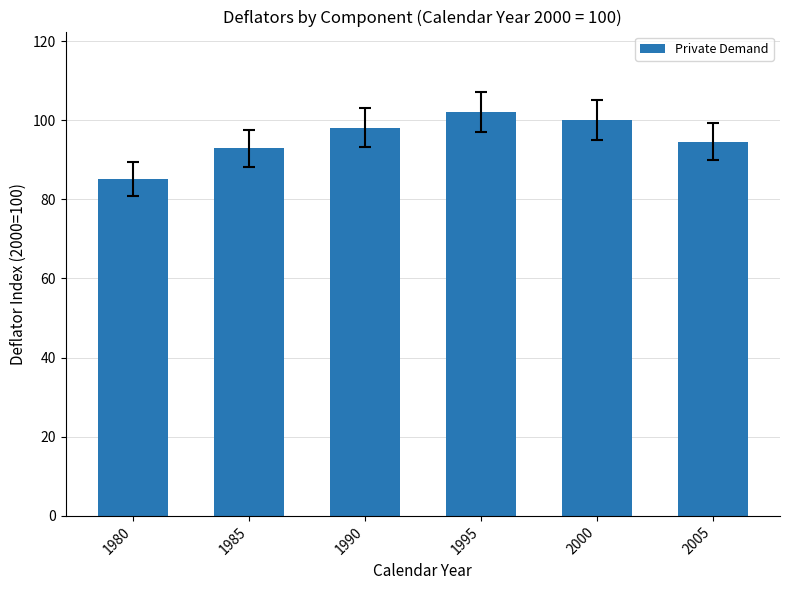

Reading left to right, list all the values displayed in this chart.

1980=85.2	1985=92.9	1990=98.1	1995=102.0	2000=100.0	2005=94.6